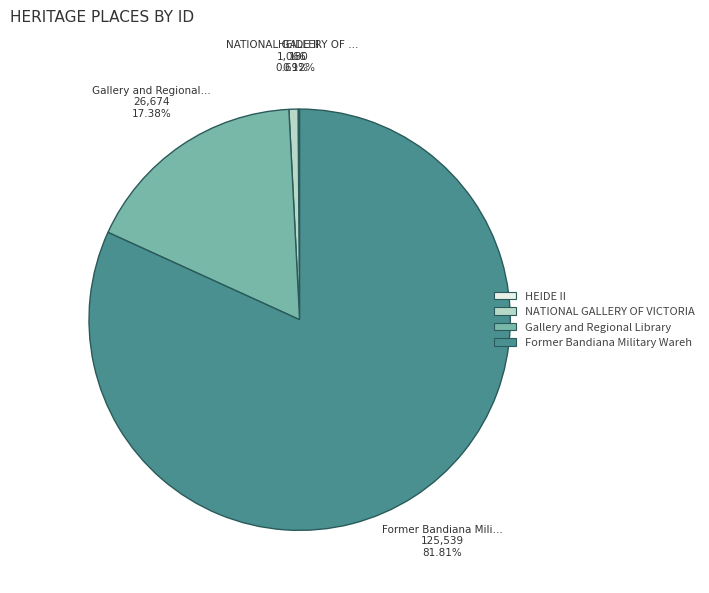

Does any single category account for the majority?

Yes